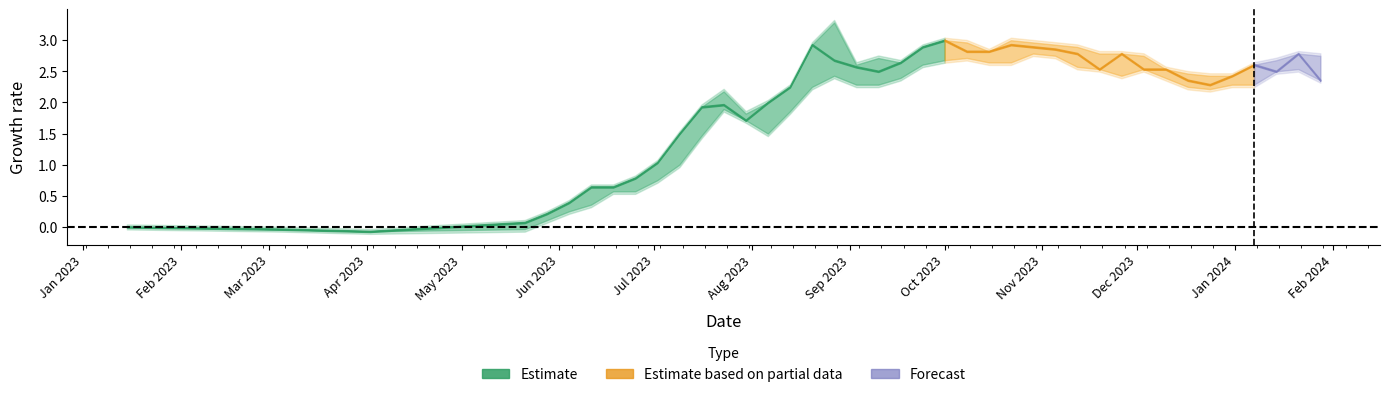

What is the maximum value for low?

1.1